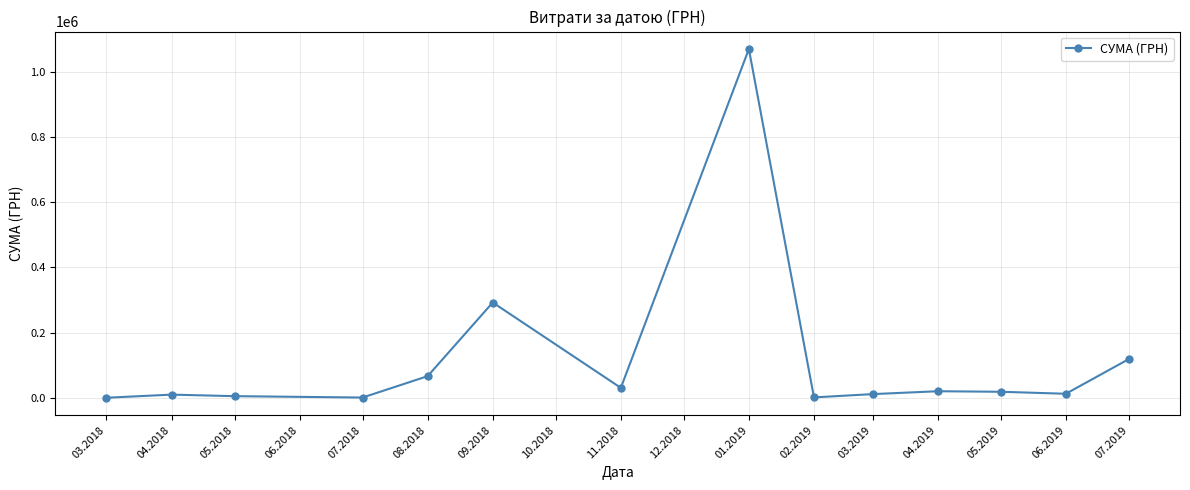

What is the difference between the values at 08.2018 and 01.2019?

1002631.6